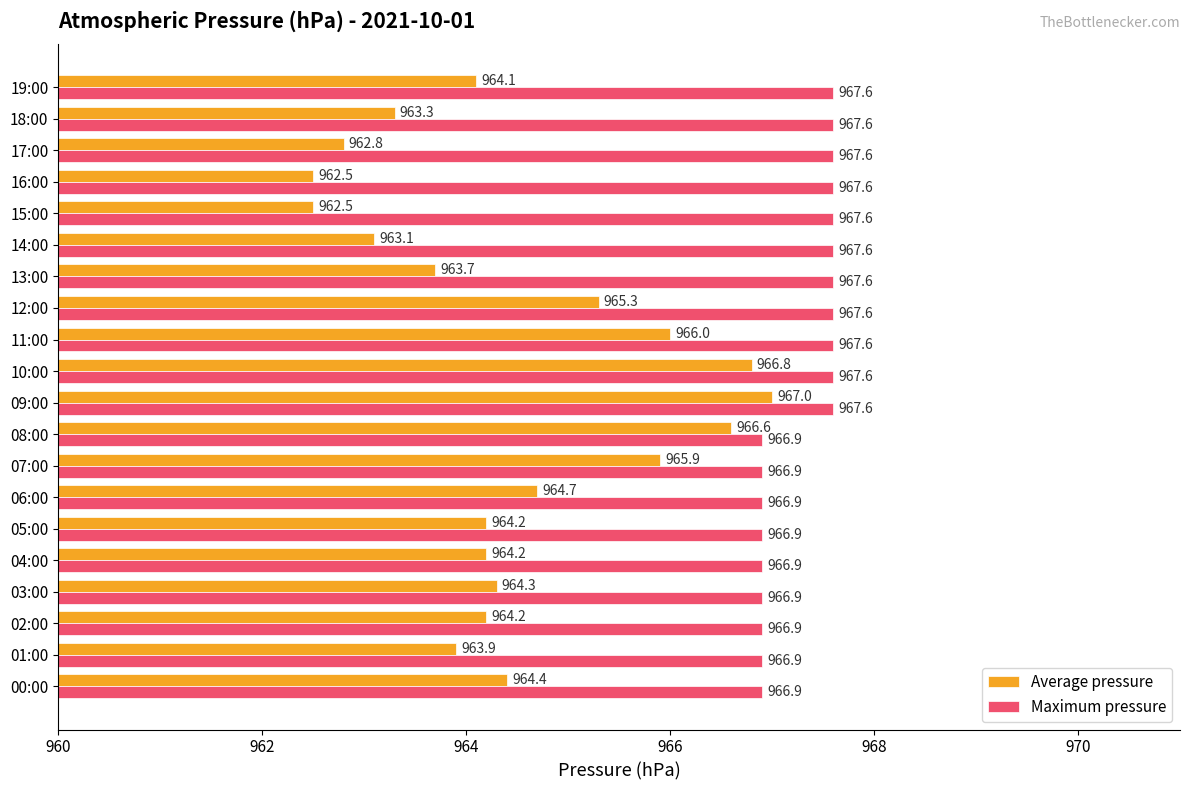

What is the highest value of the Maximum pressure series?

967.6